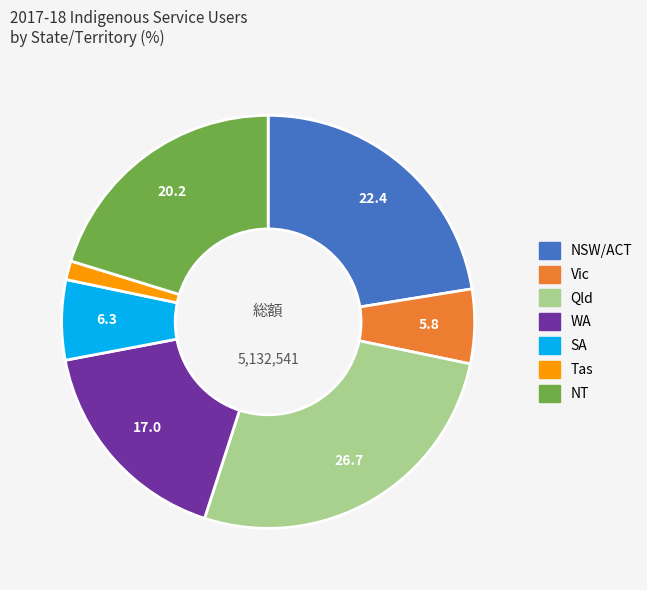

What is the ratio of the value at SA to the value at NT?

0.3